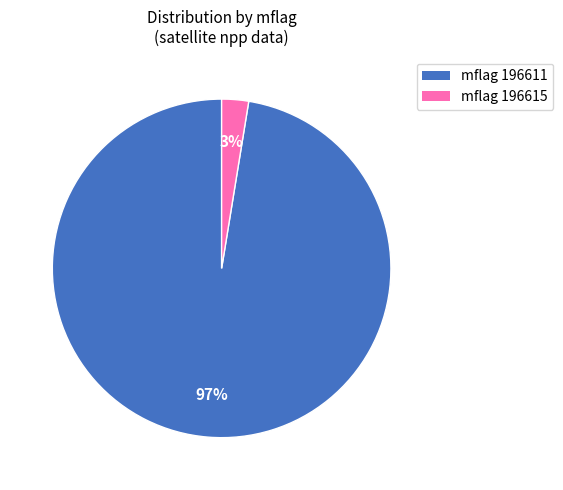

Is there any slice that represents more than half of the pie?

Yes